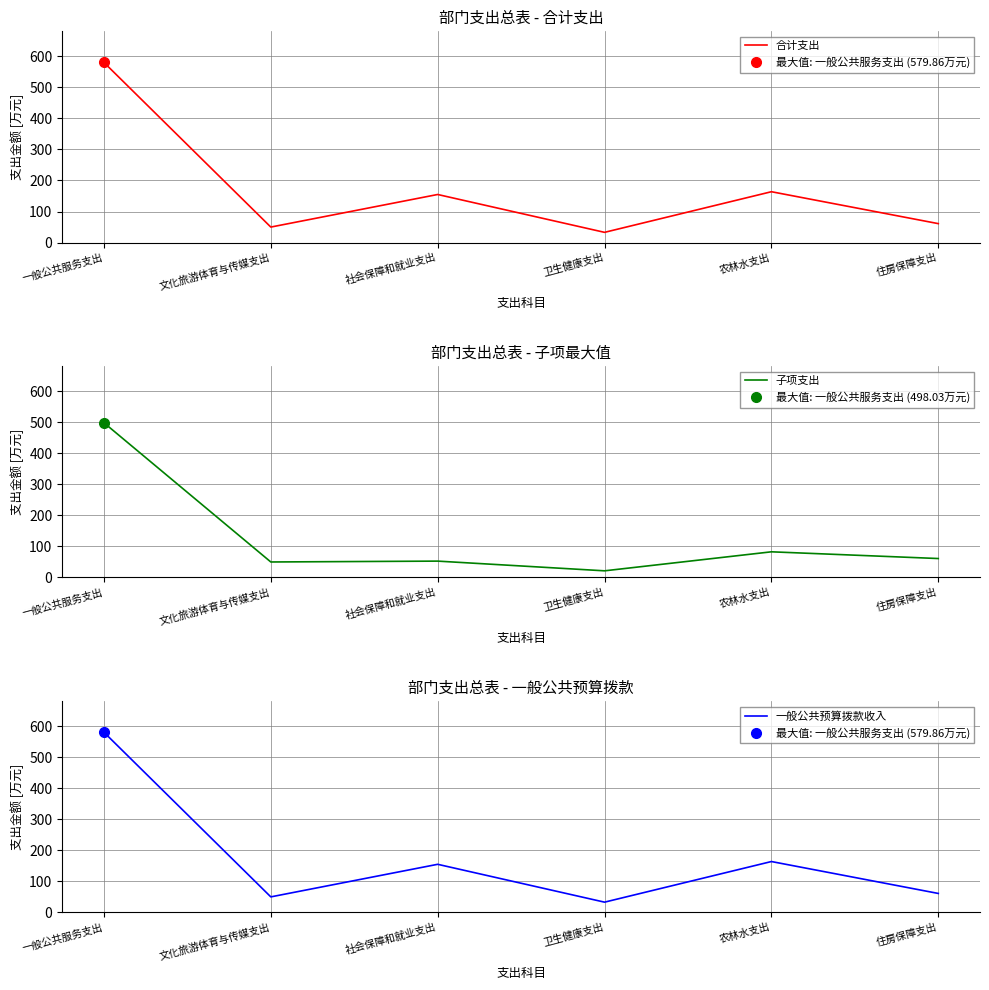

Which category has the lowest value in the 一般公共预算拨款收入 series?

卫生健康支出